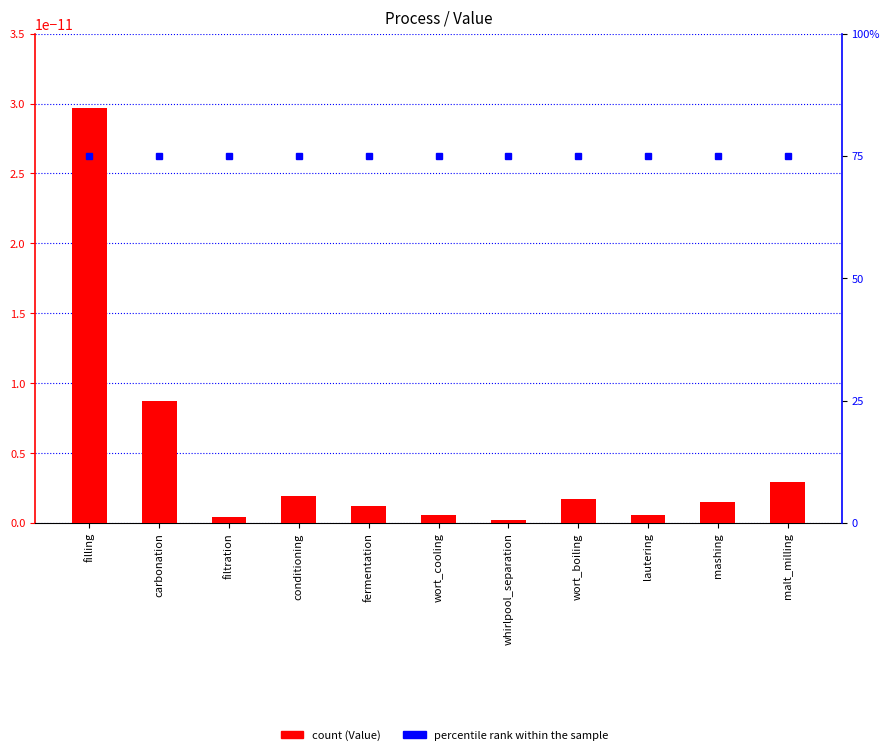

Between conditioning and wort_cooling, which is larger?

conditioning